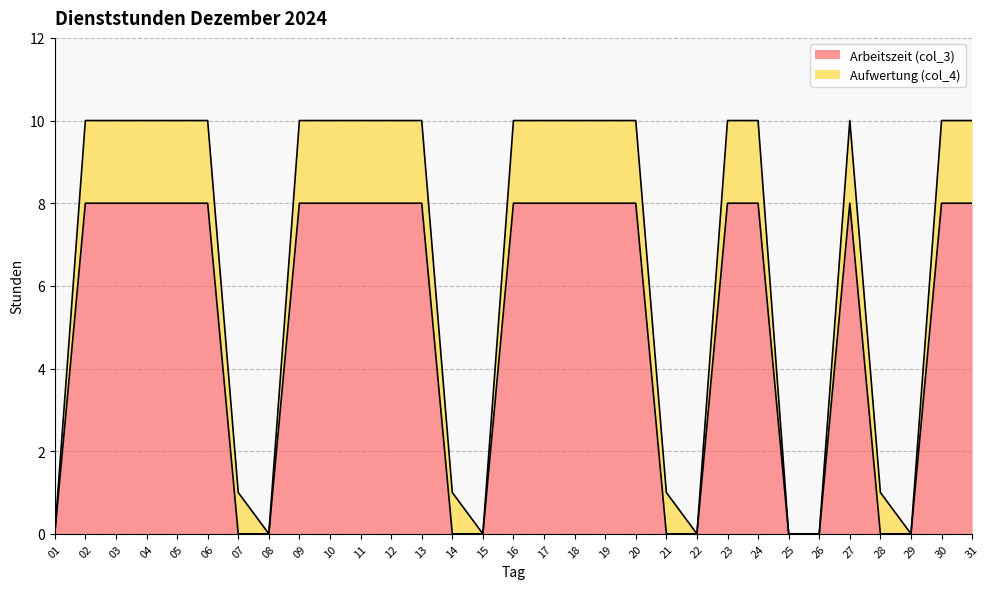

Which category has the lowest value across all series?

01